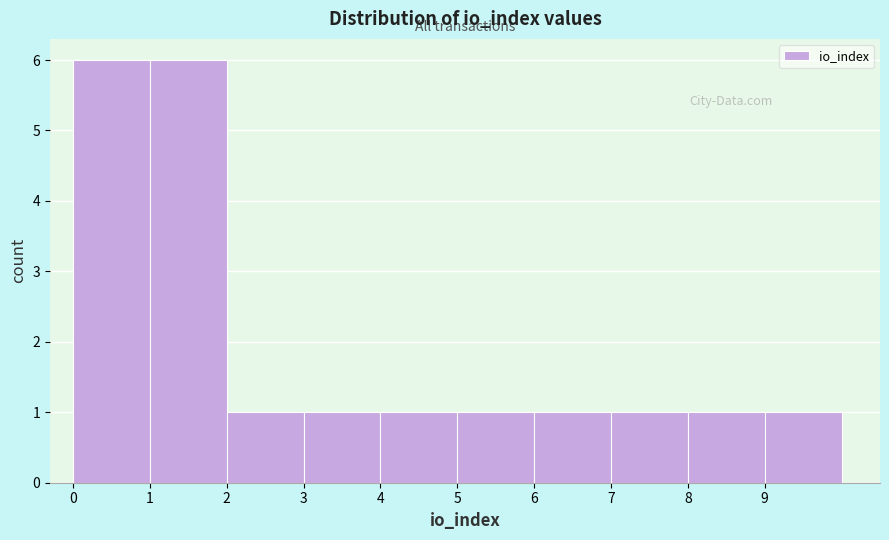

Reading left to right, transcribe this chart: for each bar, give the range it covers on the x-axis and its height. The values are not printed on the chart, so give them approximately, as read against the axis.

0 to 1: 6
1 to 2: 6
2 to 3: 1
3 to 4: 1
4 to 5: 1
5 to 6: 1
6 to 7: 1
7 to 8: 1
8 to 9: 1
9 to 10: 1